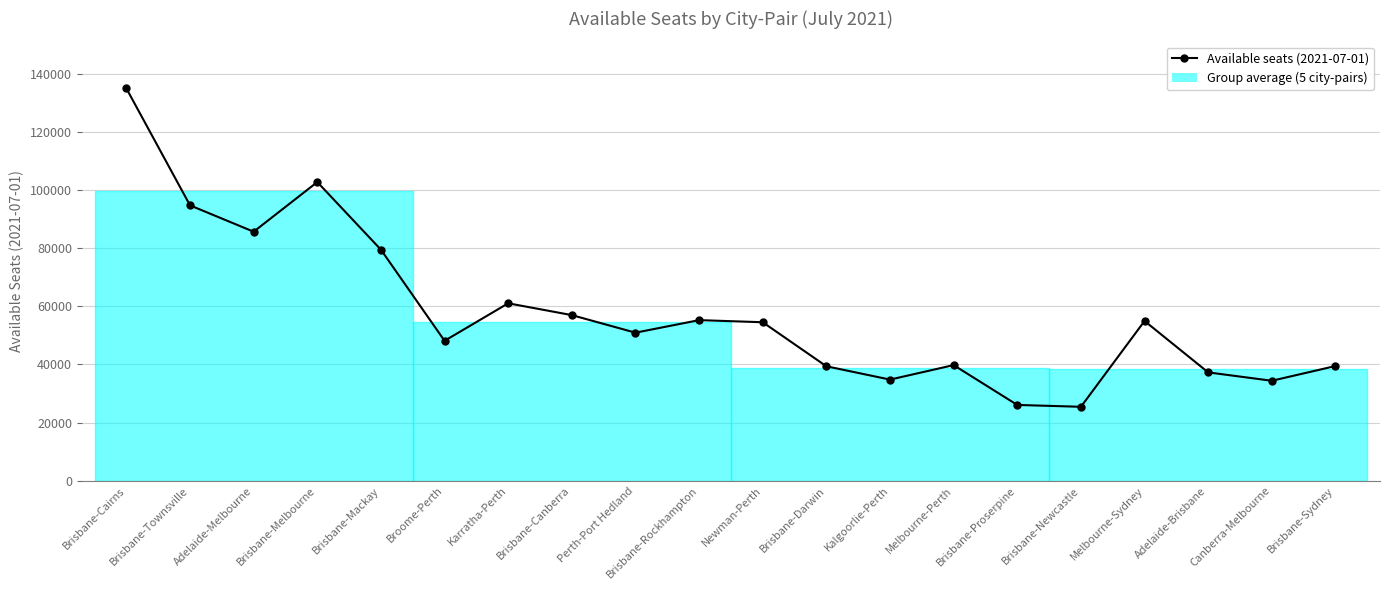

The chart shows a value of 155467 at Brisbane-Townsville. True or false?

False